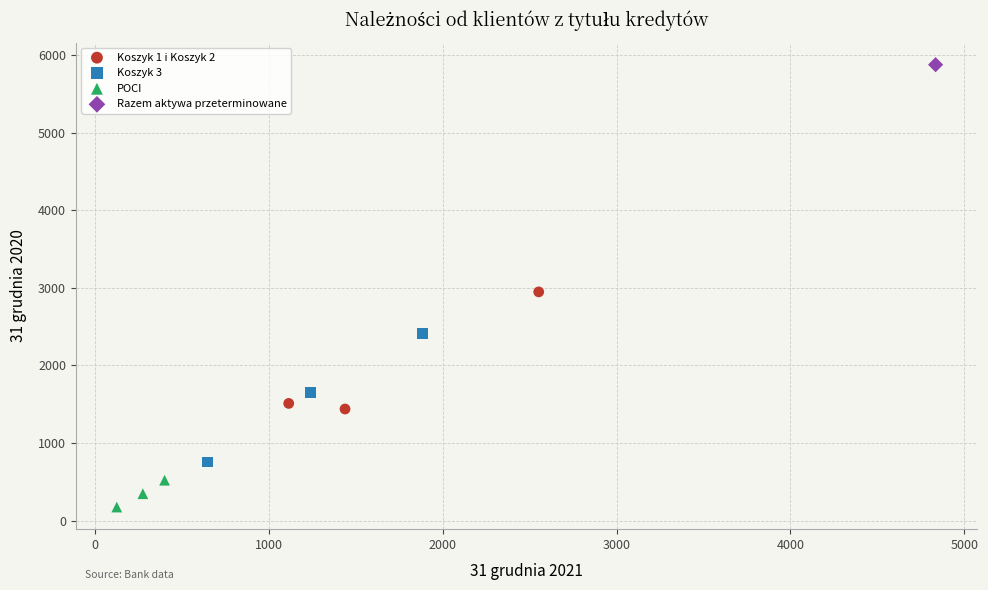

Which series reaches the minimum Y coordinate?

POCI